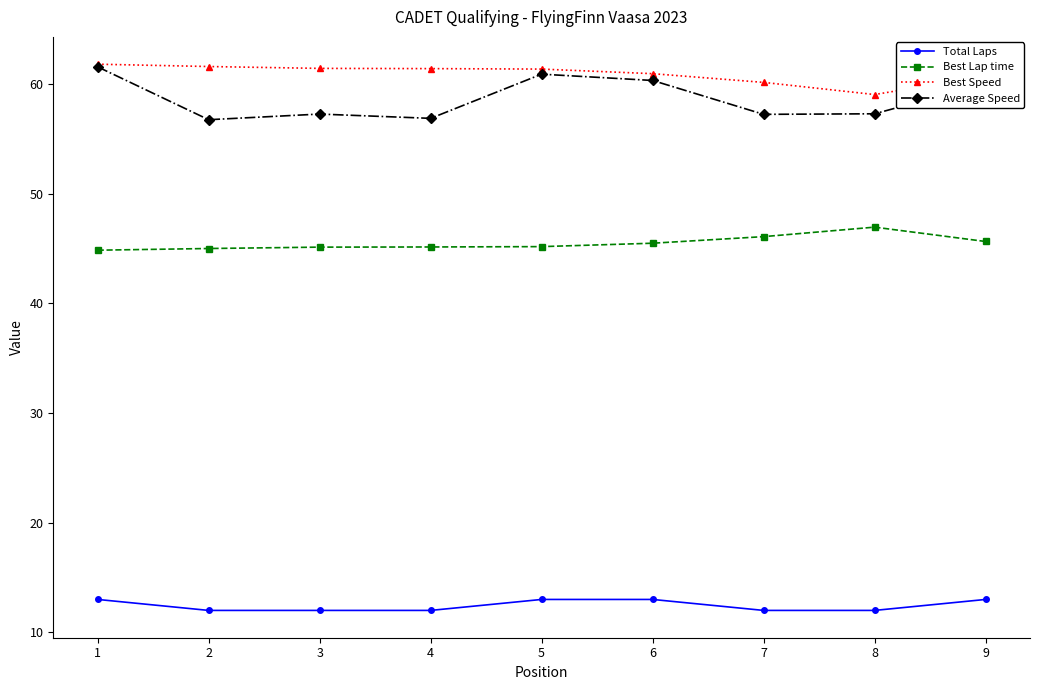

What is the minimum value shown in the chart?

12.0